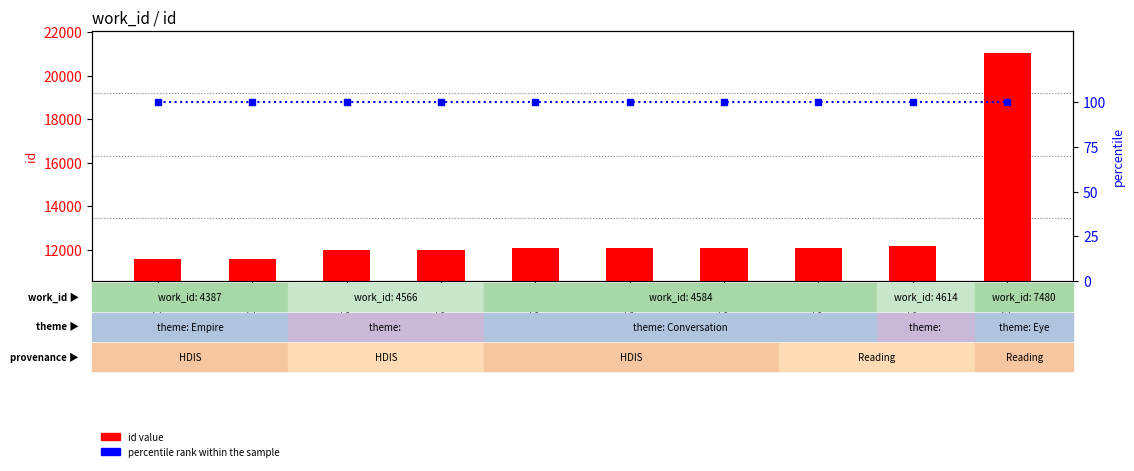

At which category does the chart reach its minimum across all series?

11568